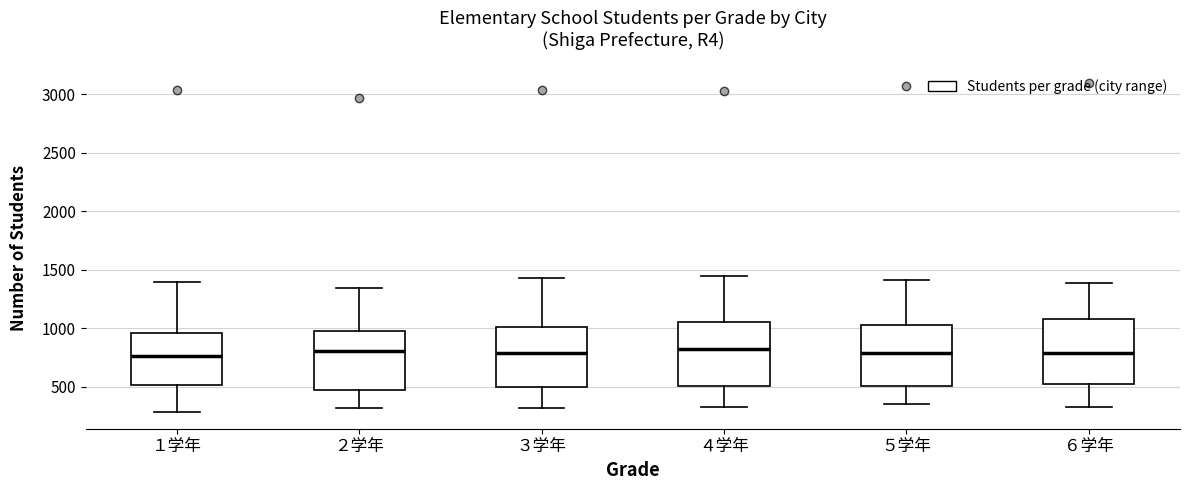

Where is the upper edge of the box for １学年 on the y-axis? The values are not printed on the chart, so give them approximately, as read against the axis.

950